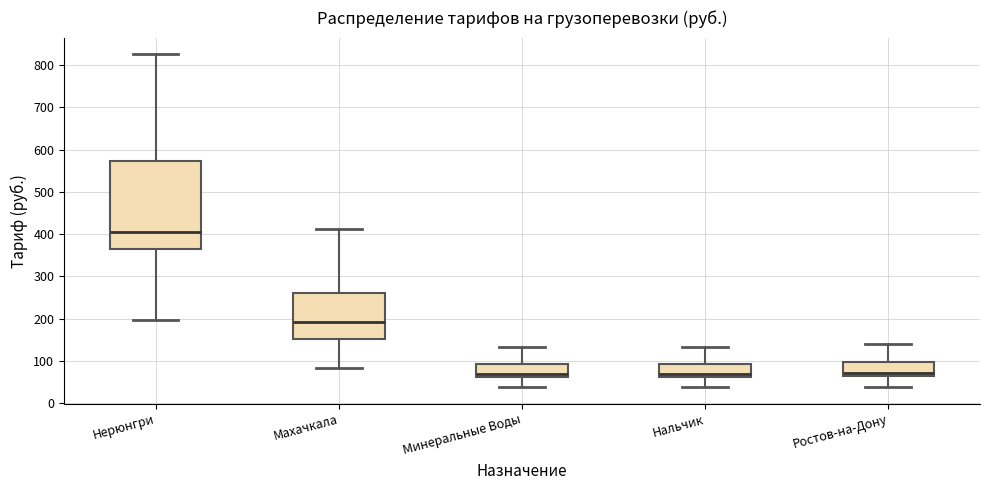

Comparing the boxes themselves (not the whiskers), which one is the tallest?

Нерюнгри